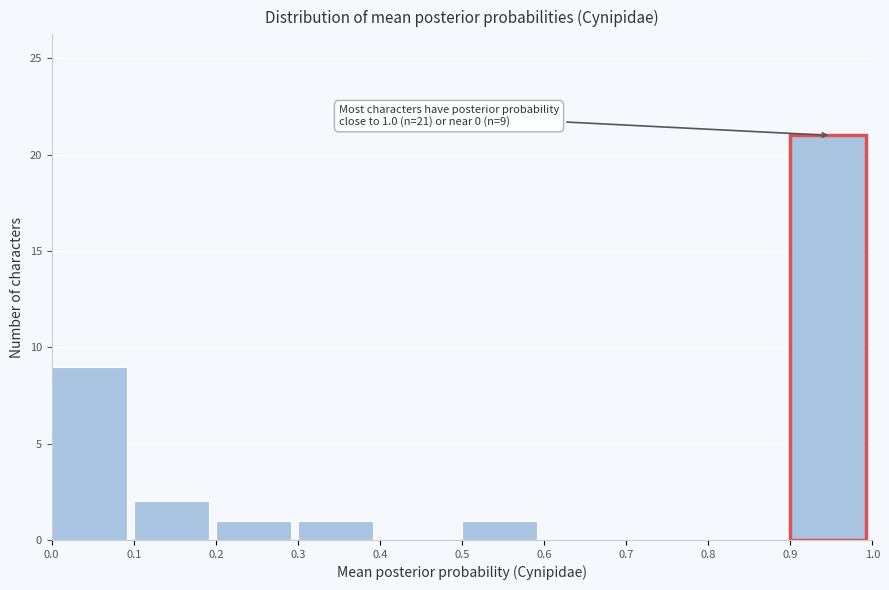

Over which range of the x-axis is the bar tallest?

0.9 to 1.0